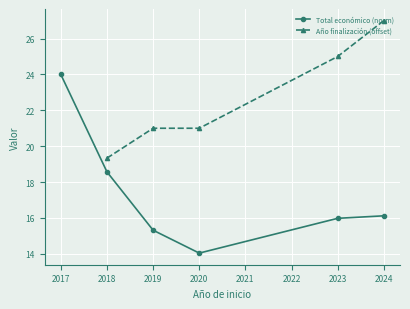

What are all the series names shown in the legend?

Total económico (norm), Año finalización (offset)